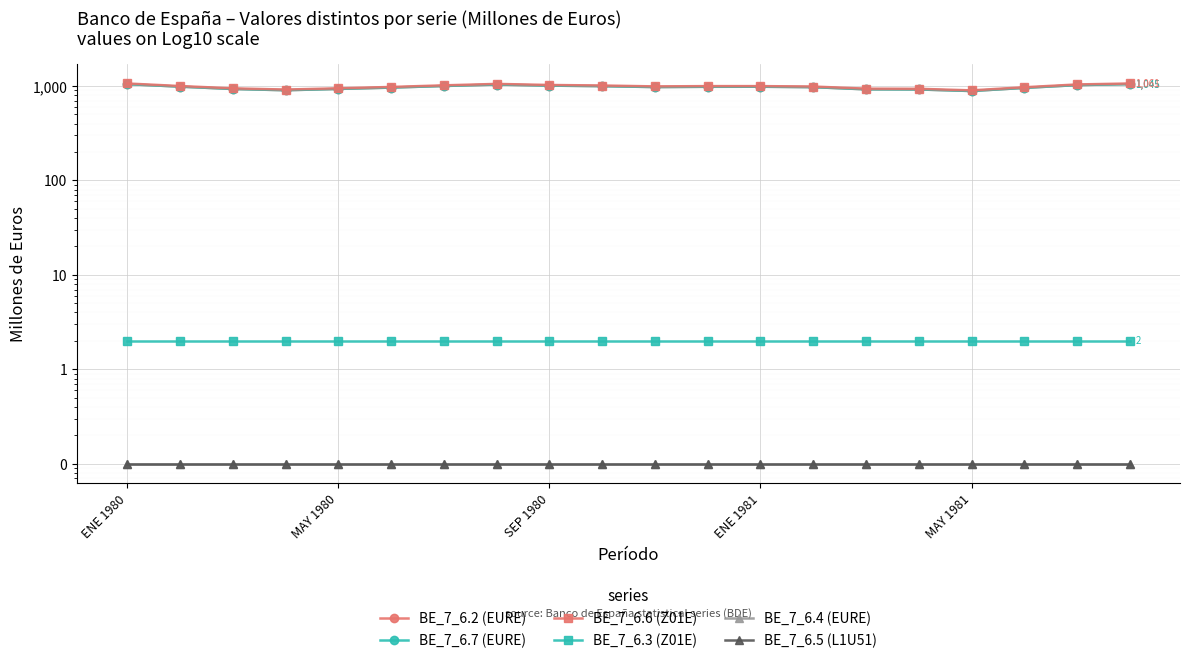

The value of BE_7_6.5 (L1U51) at MAY 1981 is 0.0. True or false?

False